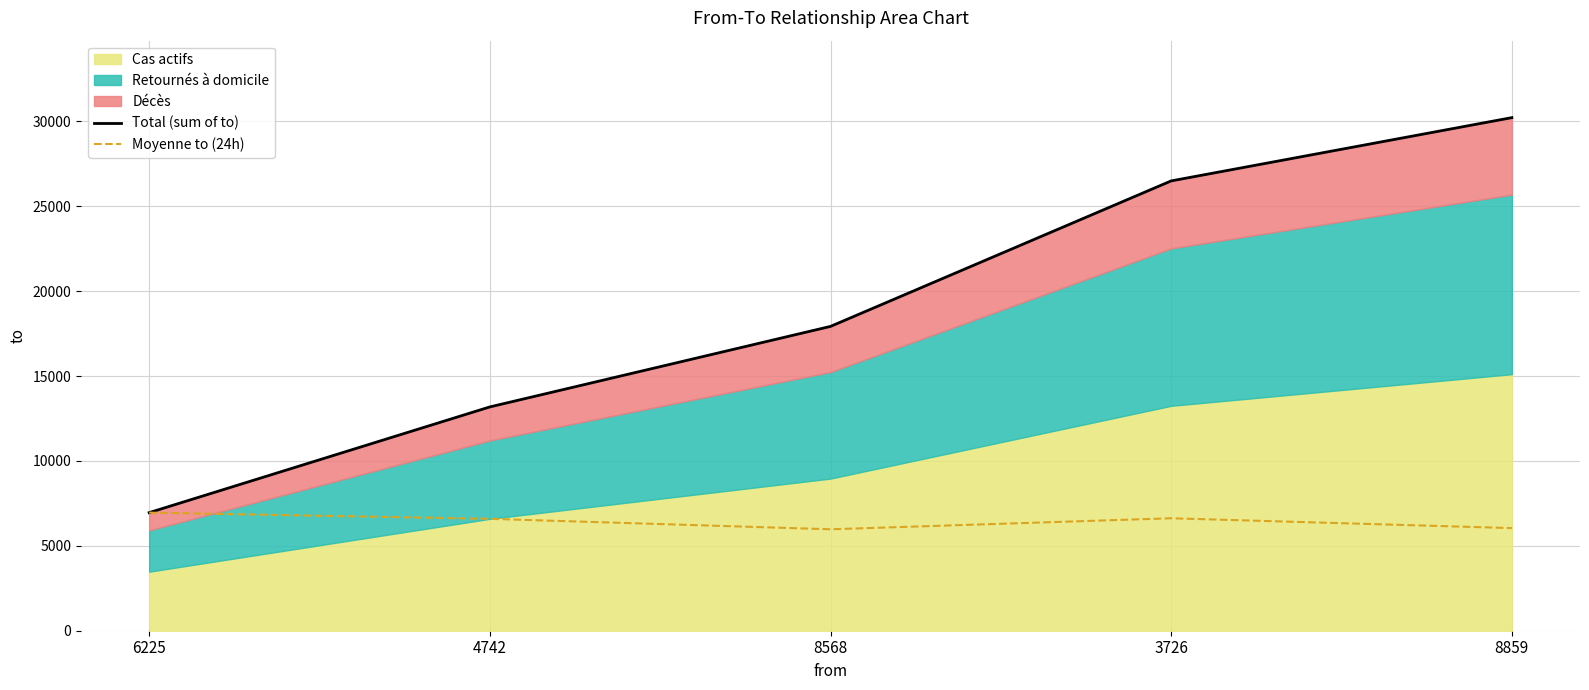

Where does the Total (sum of to) series first go above 17921?

3726